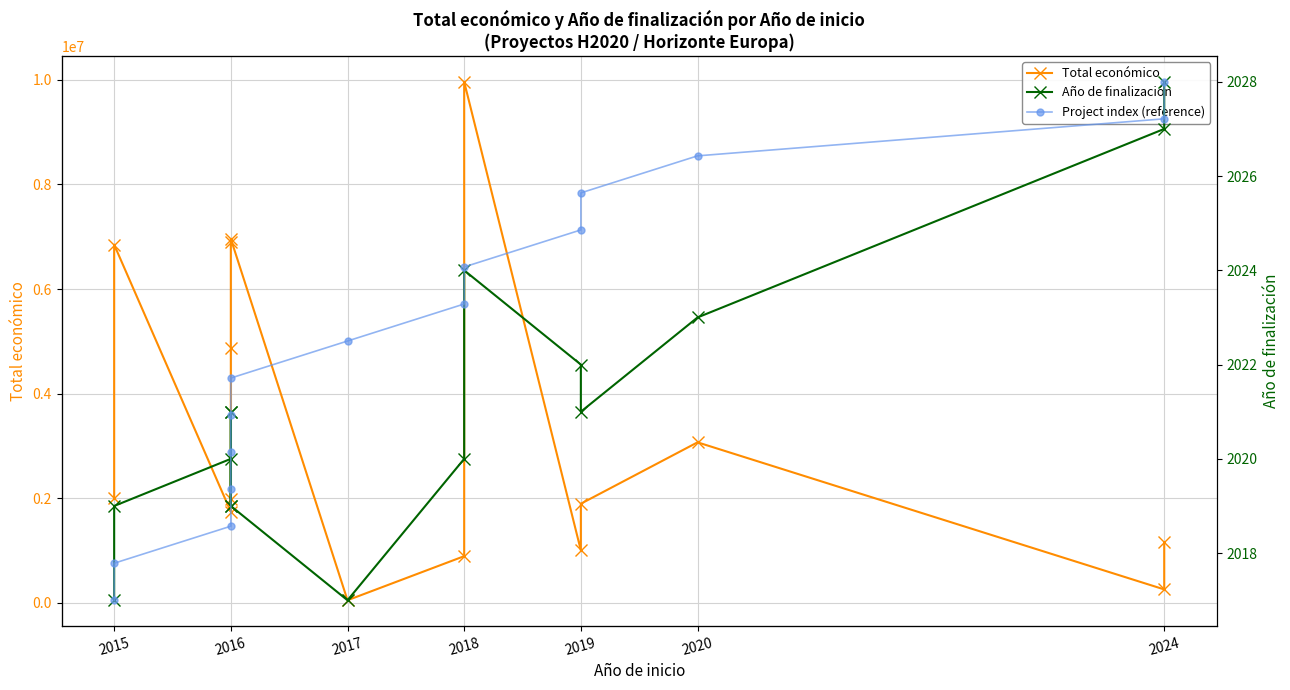

What is the average value of the Total económico series?

3307863